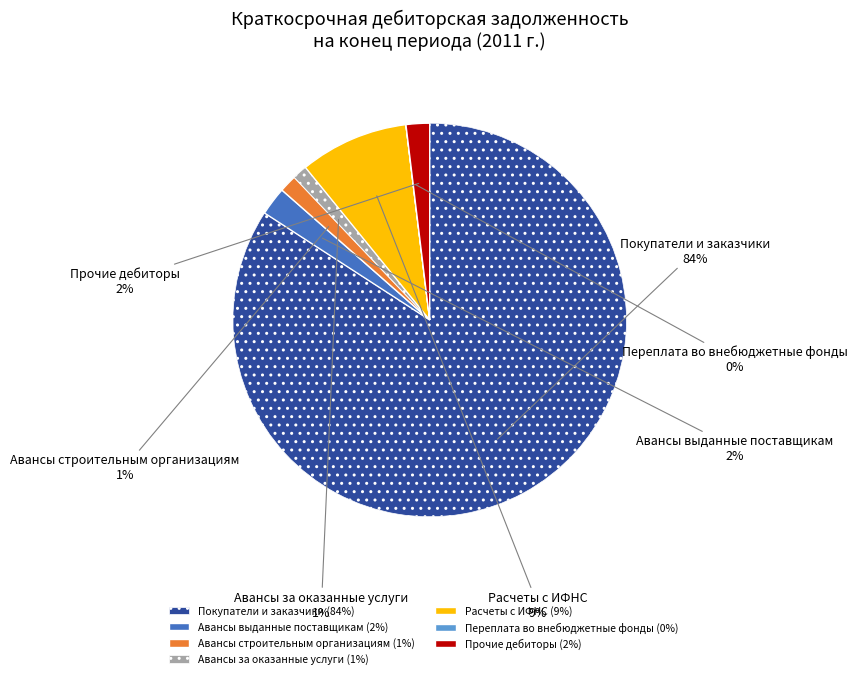

What percentage is the Авансы за оказанные услуги slice, to the nearest percent?

1%